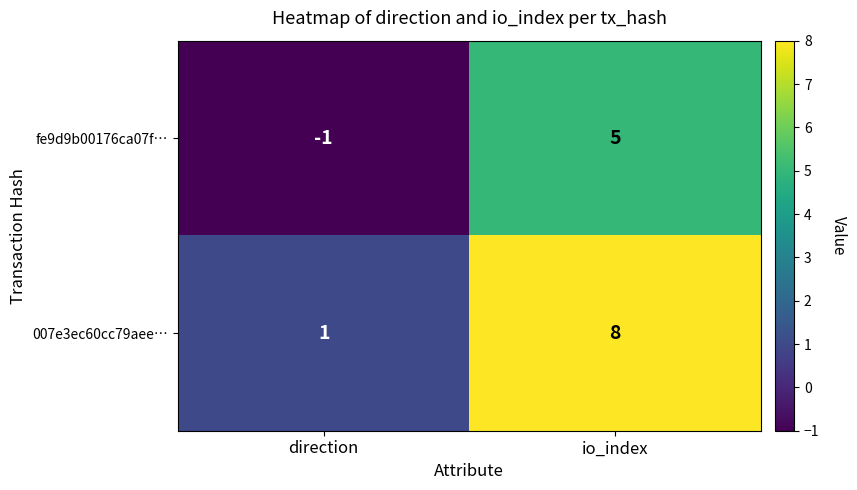

Which category has the lowest value in the fe9d9b00176ca07f… series?

direction